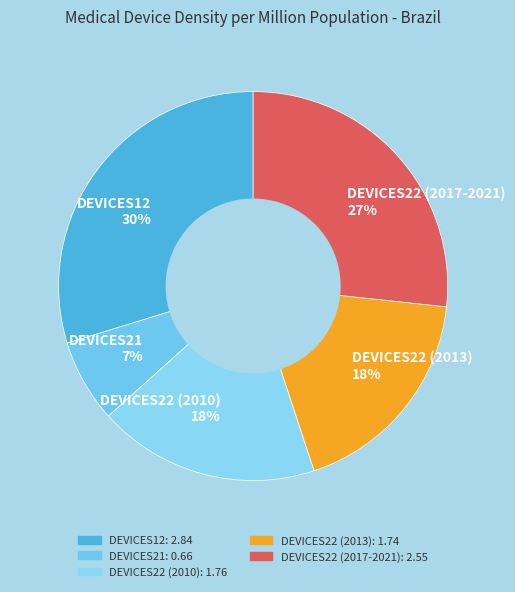

True or false: DEVICES12 30% accounts for 40% of the total.

False